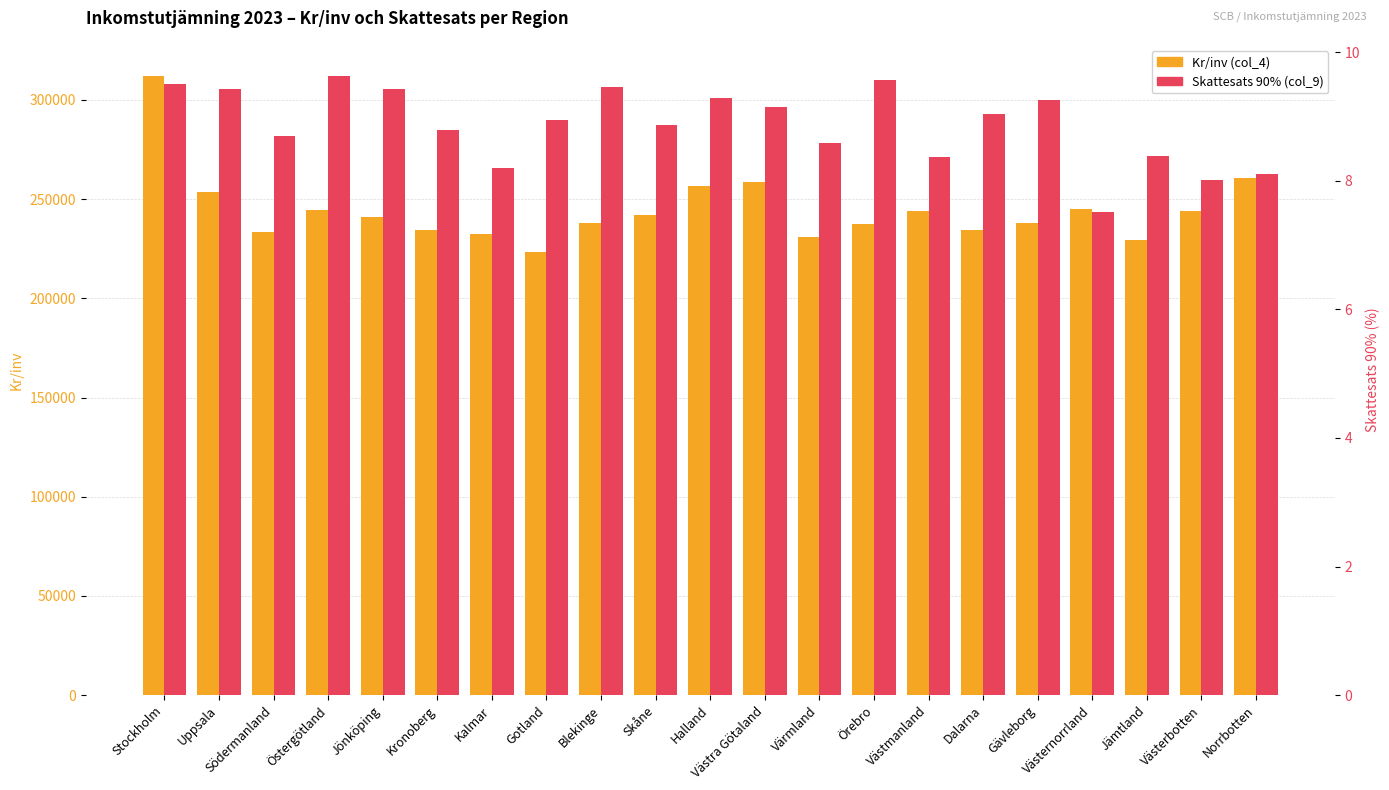

Rank the series by their maximum value, from highest to lowest.

Kr/inv (col_4), Skattesats 90% (col_9)